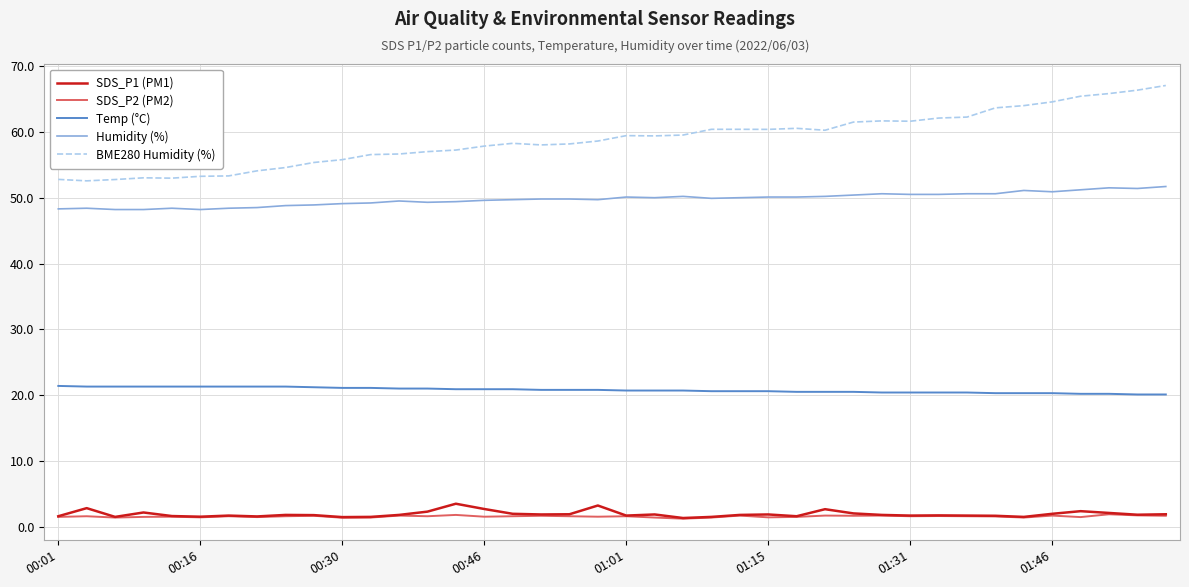

Which series has the largest range (max minus min)?

BME280 Humidity (%)